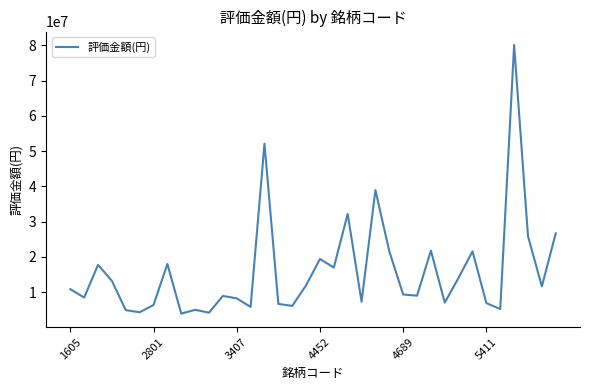

What is the smallest value displayed?

3941600